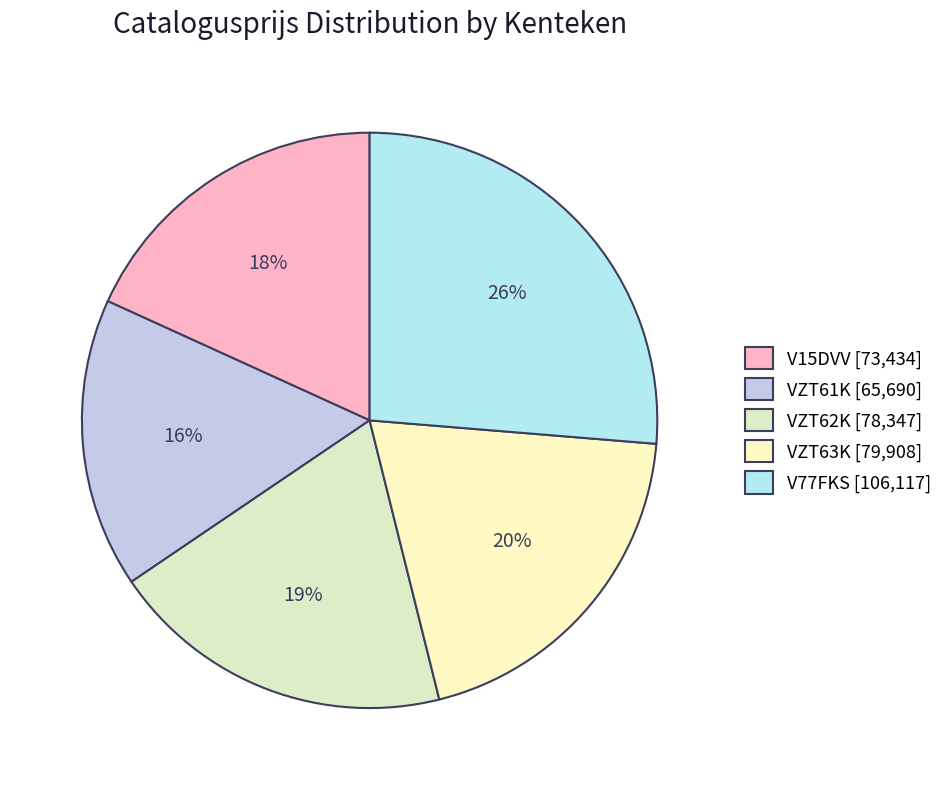

How many segments does this pie chart have?

5